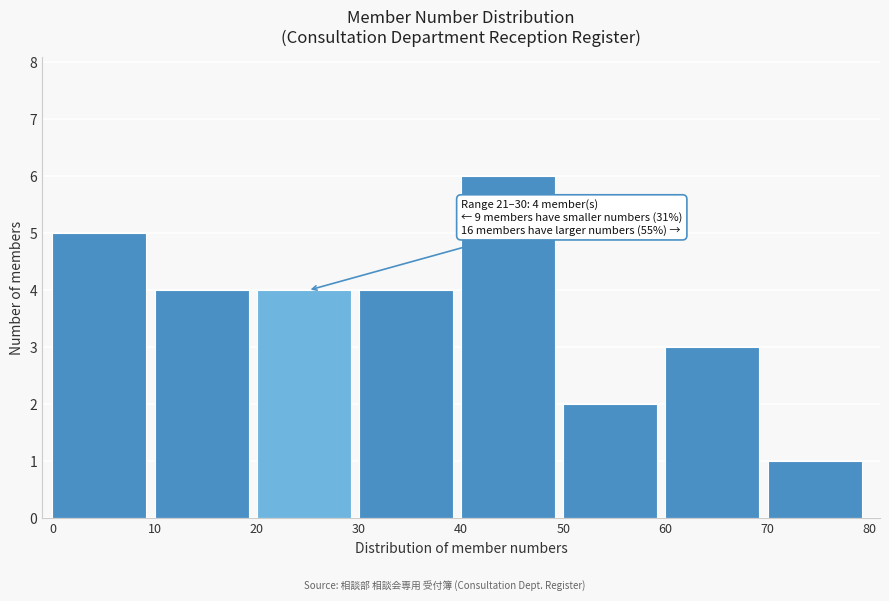

Over which range of the x-axis is the bar tallest?

40 to 50